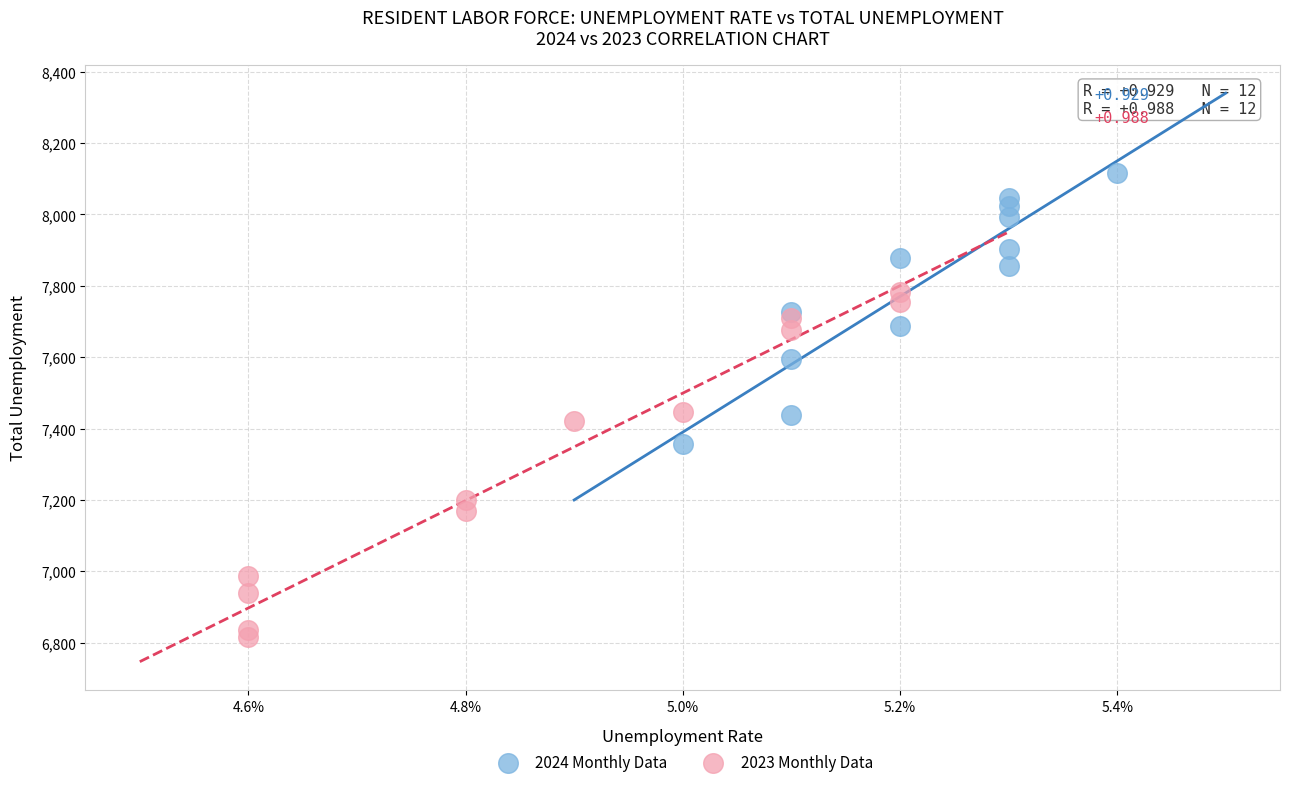

Which series contains the highest Y value?

2024 Monthly Data